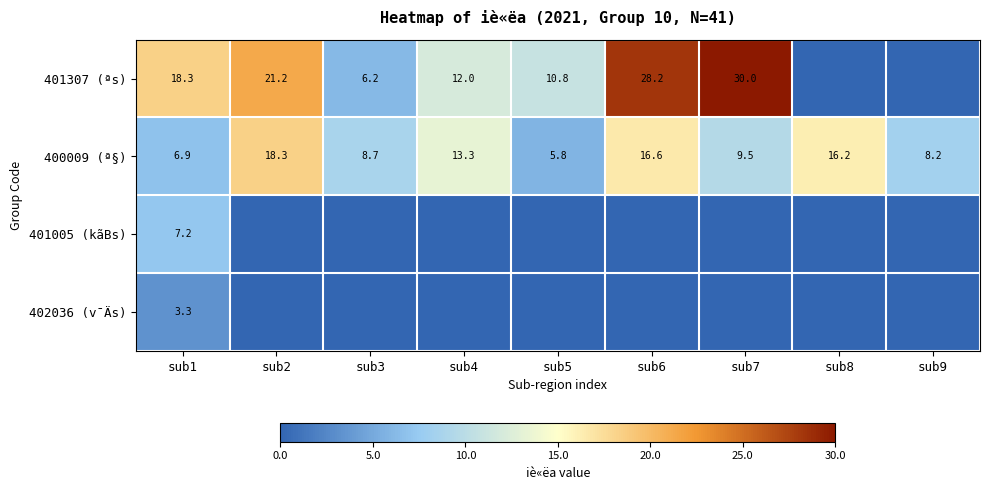

True or false: 401005 (kãBs) has a value of 11.3 at sub1.

False